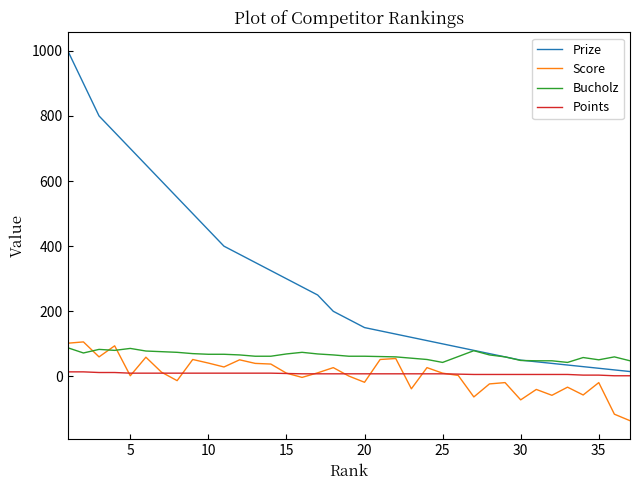

Which series has the largest total across all categories?

Prize